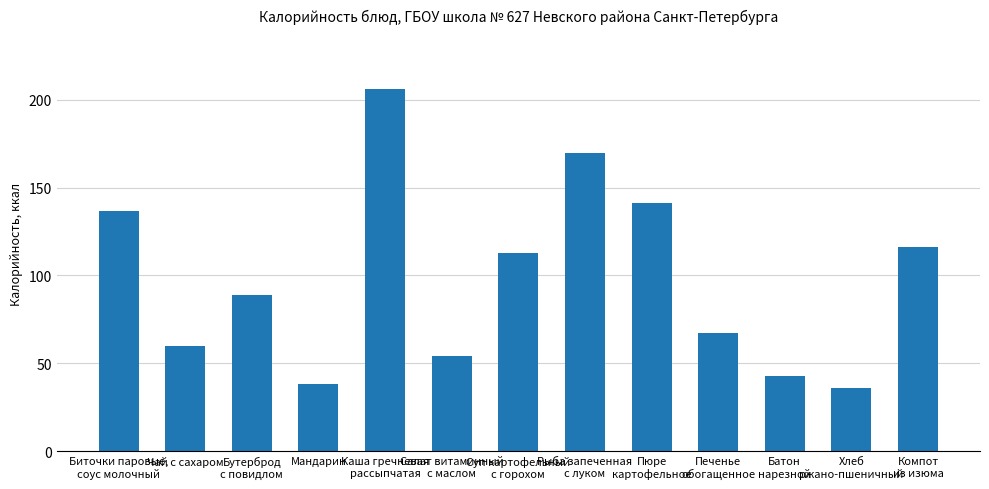

The chart shows a value of 28 at Печенье
обогащенное. True or false?

False